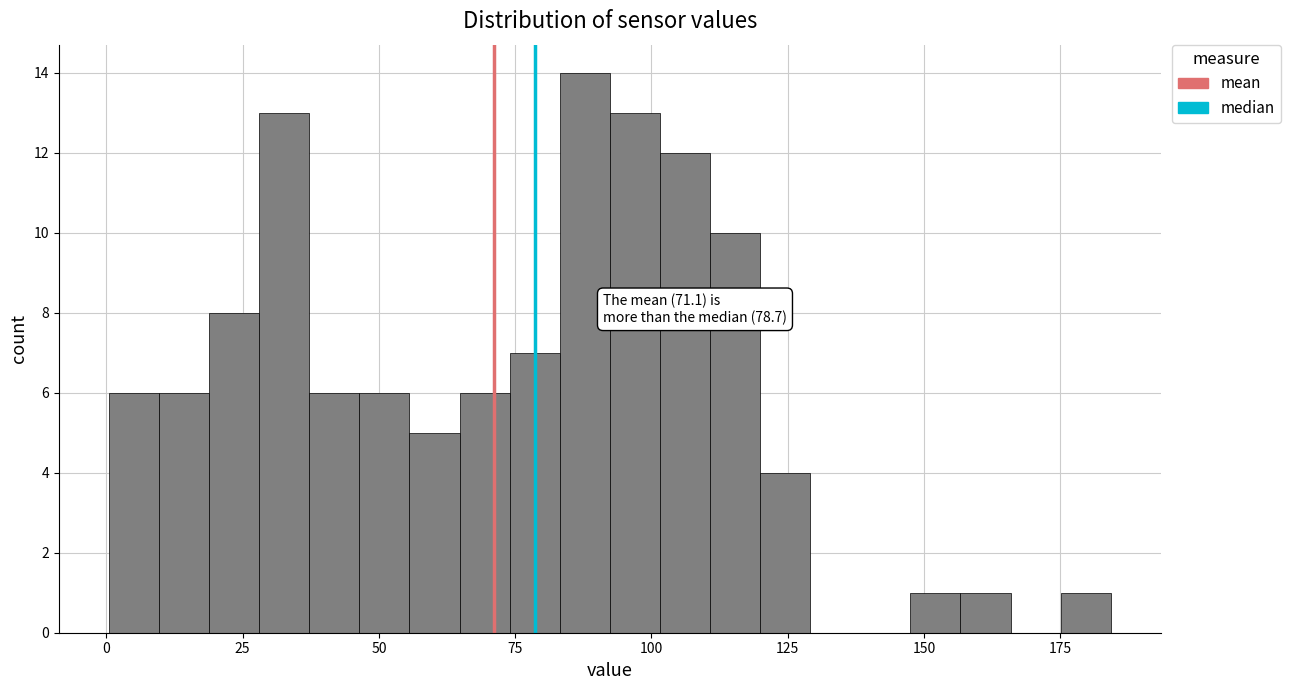

Read against the x-axis, roughly where is the centre of the tallest bar?

90